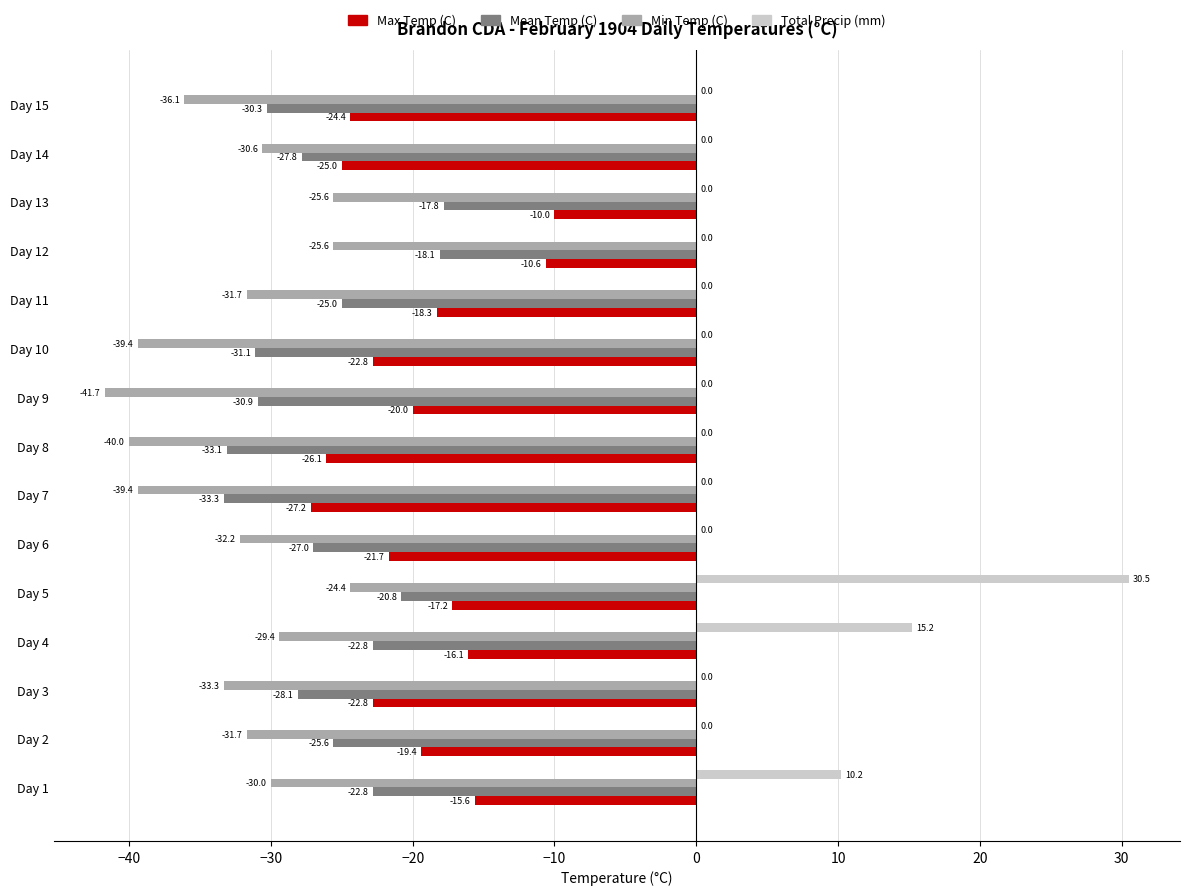

What is the total value across all series at Day 1?

-58.2